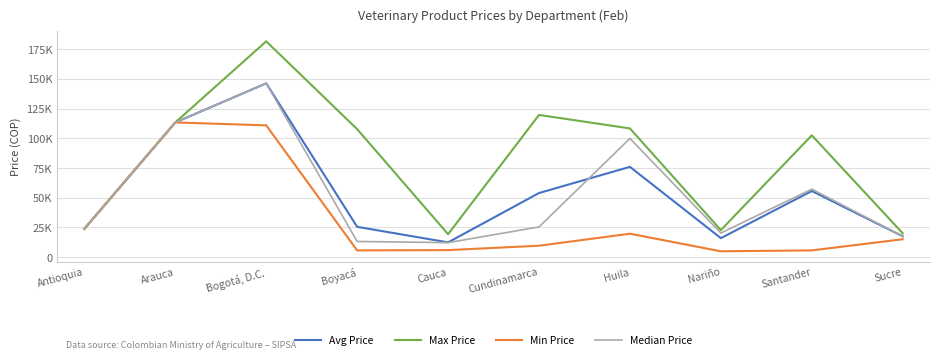

What is the total value across all series at Nariño?

63683.3